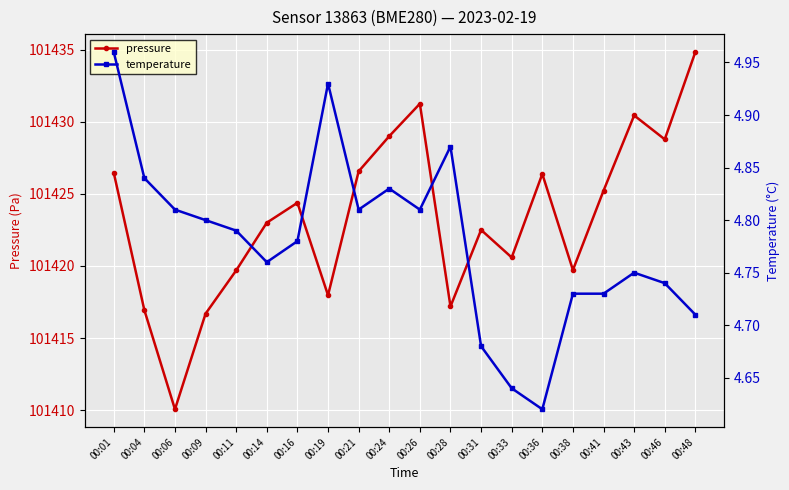

At which label does pressure first exceed 101424?

00:01